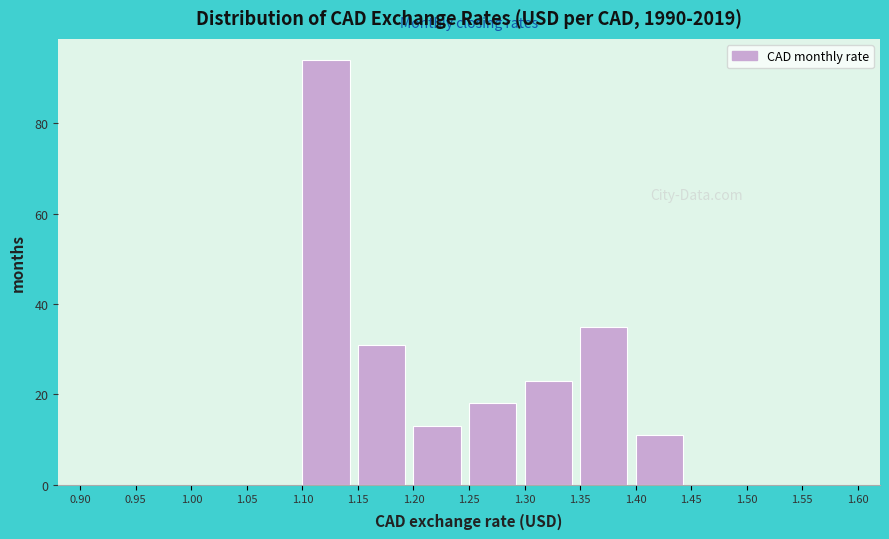

Which range on the x-axis has the tallest bar?

1.10 to 1.15